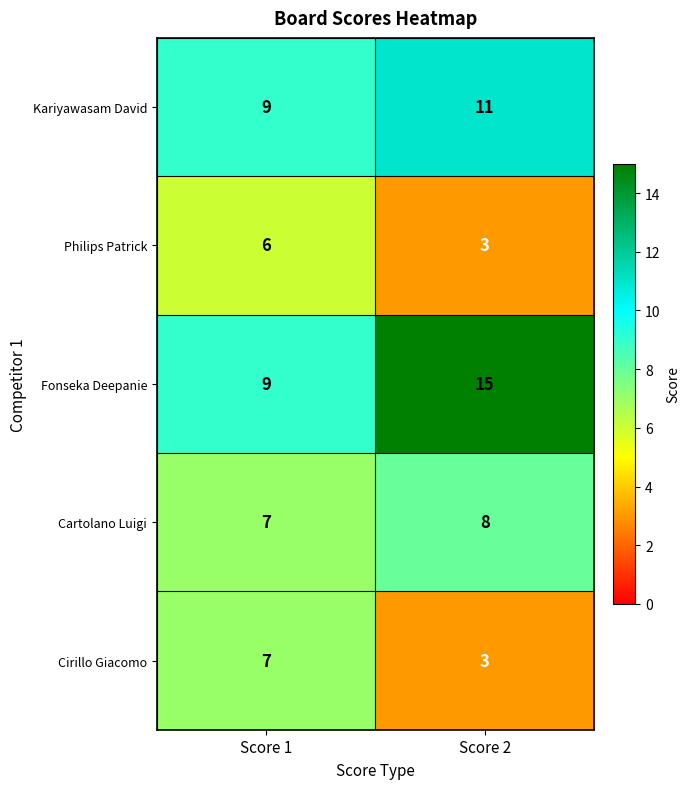

At how many categories does at least one series exceed 8?

2